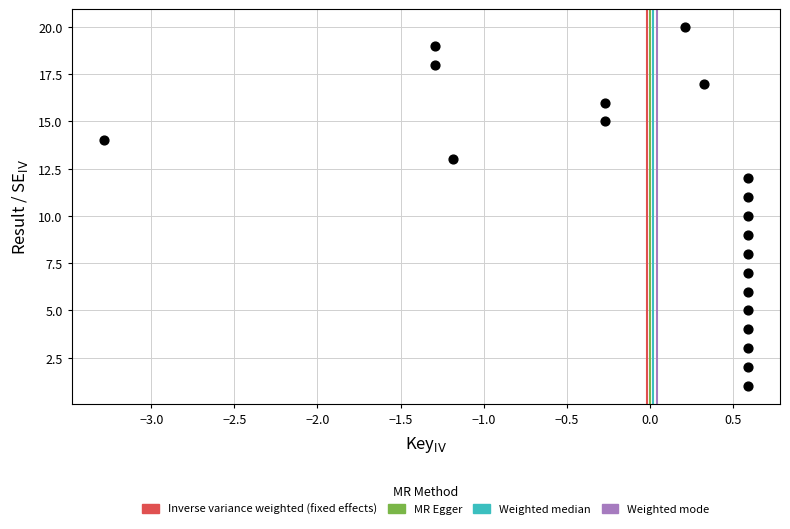

What is the range of Y values (max minus min)?

19